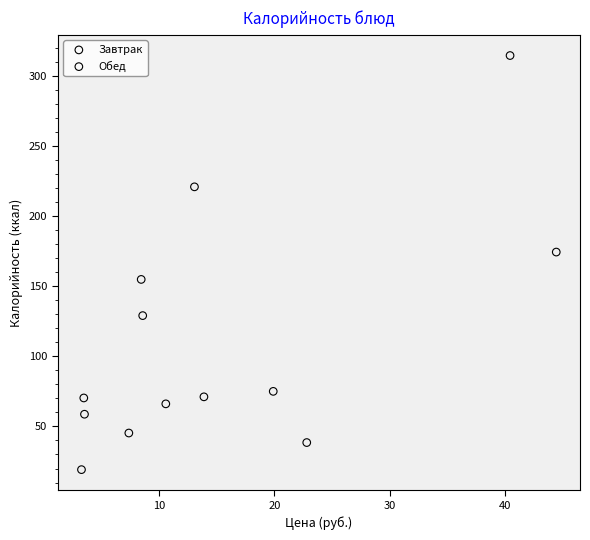

Which series contains the highest Y value?

Завтрак